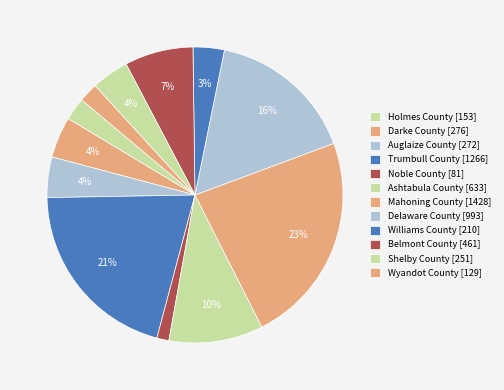

To the nearest percent, what percentage of the pie is Belmont County?

7%